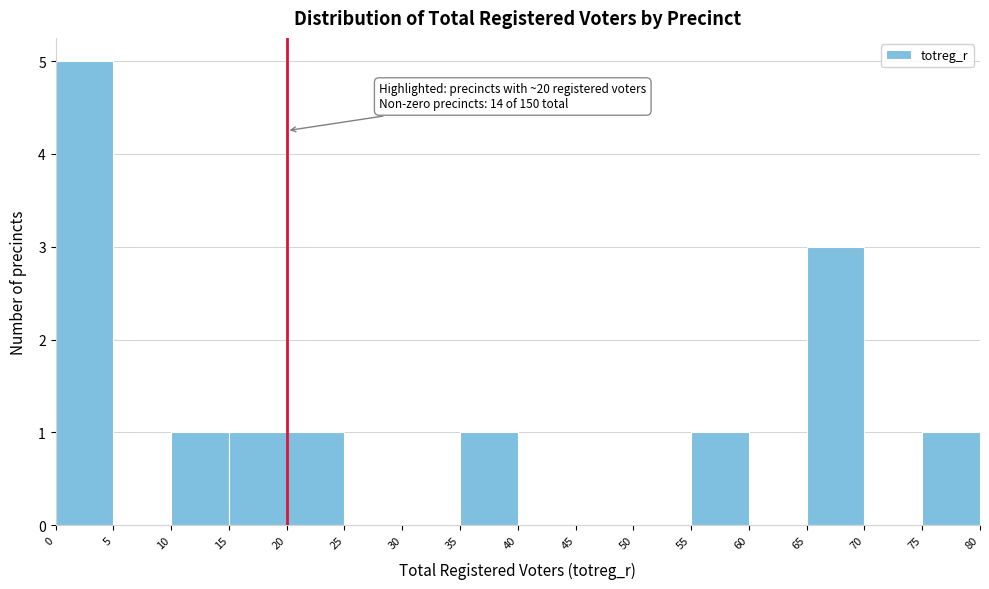

Over which range of the x-axis is the bar tallest?

0 to 5